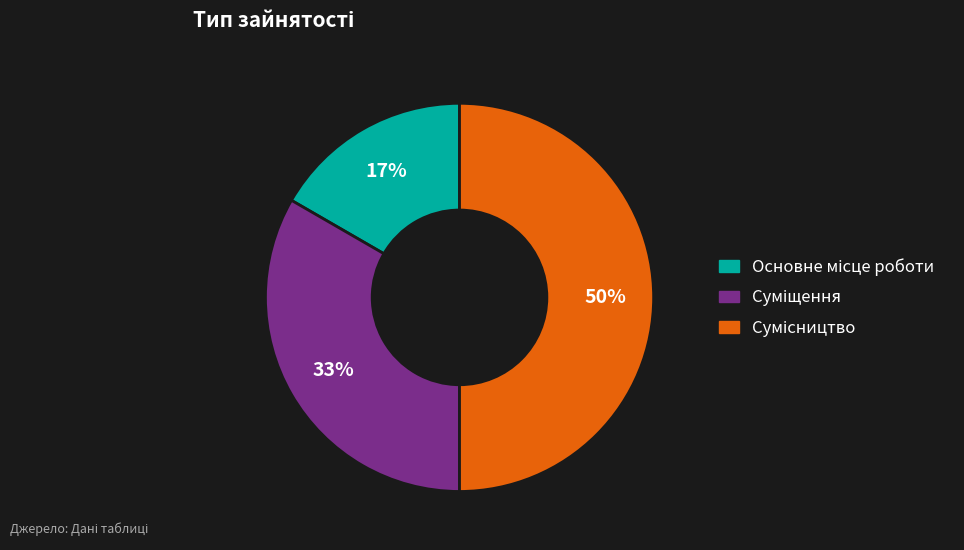

To the nearest percent, what is the difference between the largest and smallest slice percentages?

33%